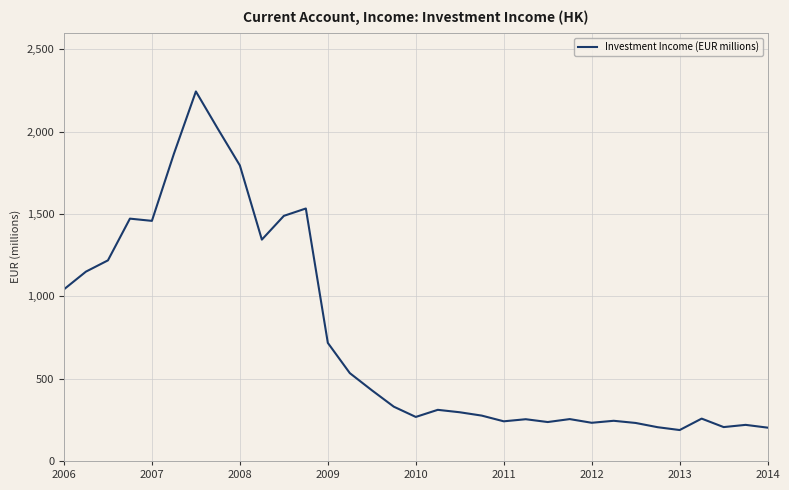

What is the smallest value displayed?

187.8